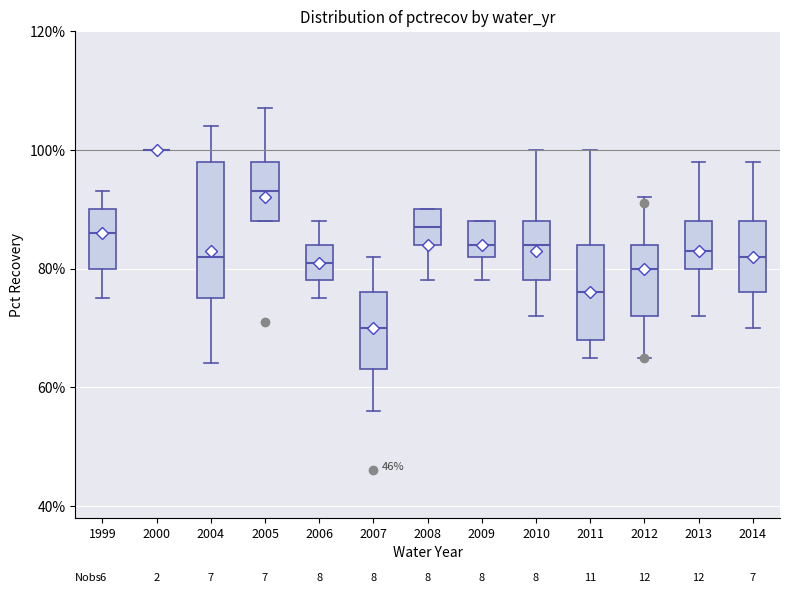

Where is the lower edge of the box at x = 2013 on the y-axis? The values are not printed on the chart, so give them approximately, as read against the axis.

80